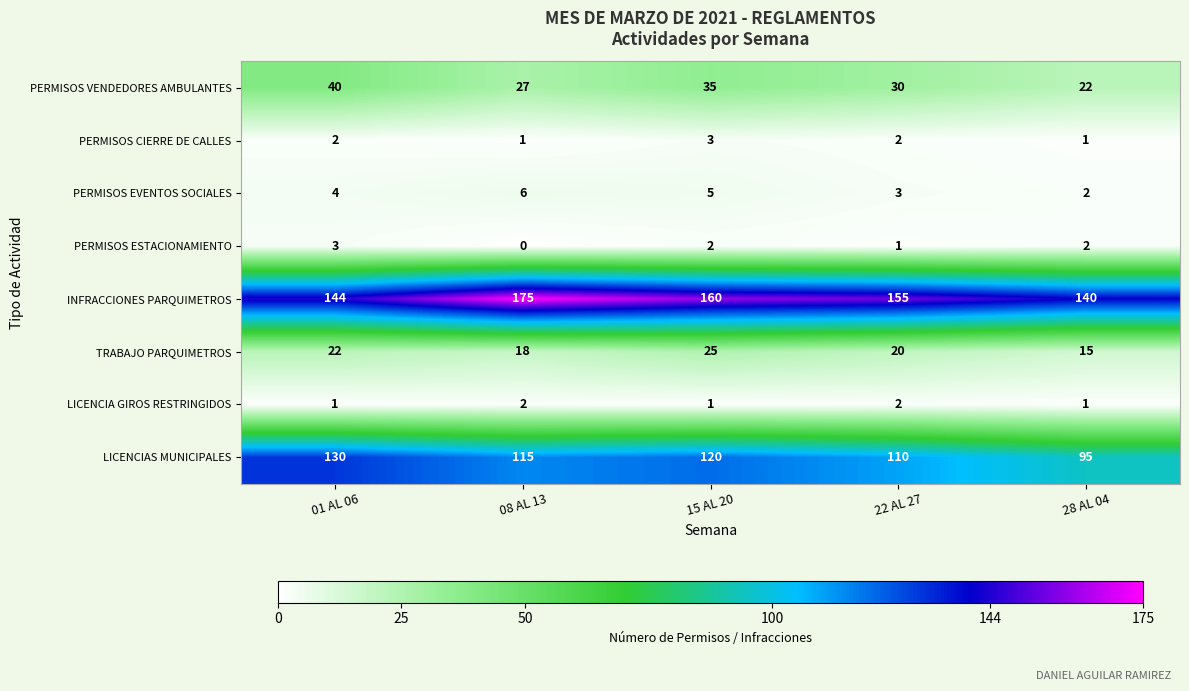

Count the LICENCIAS MUNICIPALES values in the range 110 to 120.

3